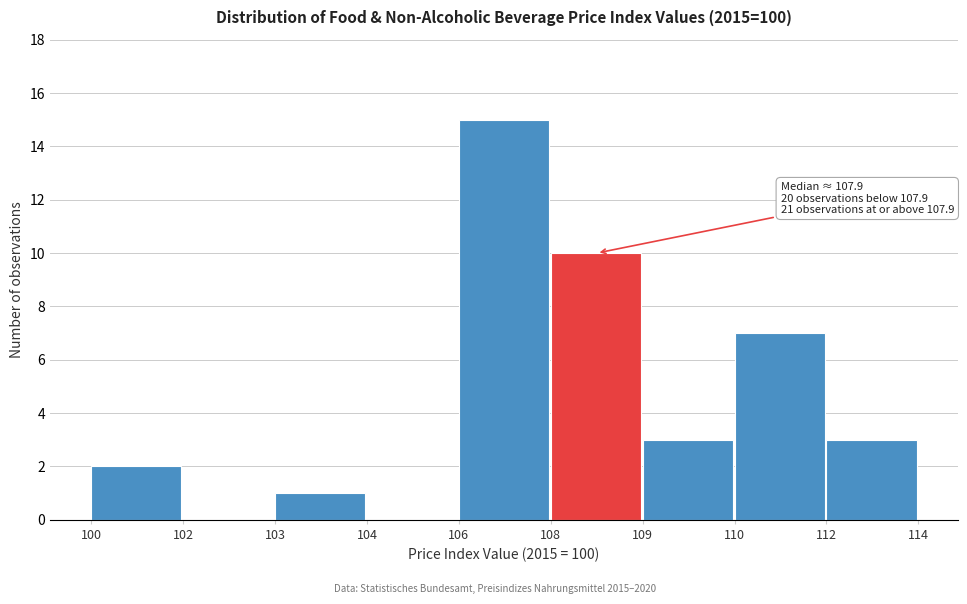

Reading left to right, transcribe all the data shown in this chart.

100=2	102=0	103=1	104=0	106=15	108=10	109=3	110=7	112=3